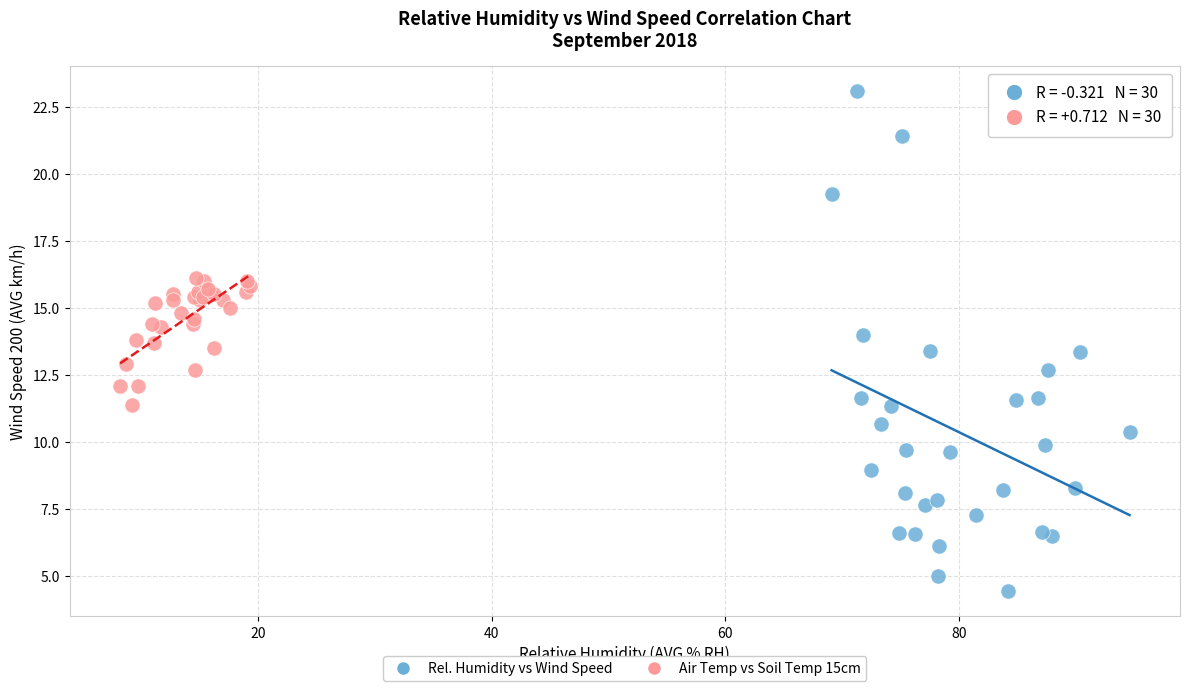

Which series has the widest spread of Y values?

Rel. Humidity vs Wind Speed